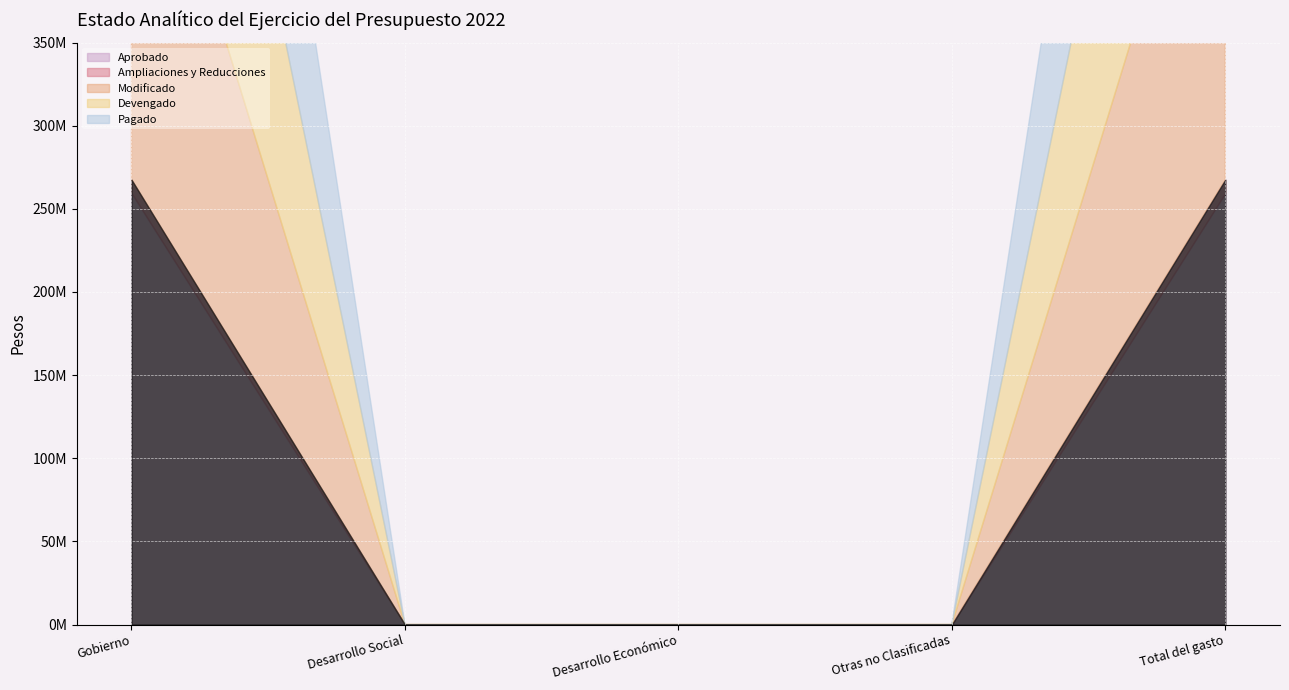

What is the total value across all series at Gobierno?

1070240000